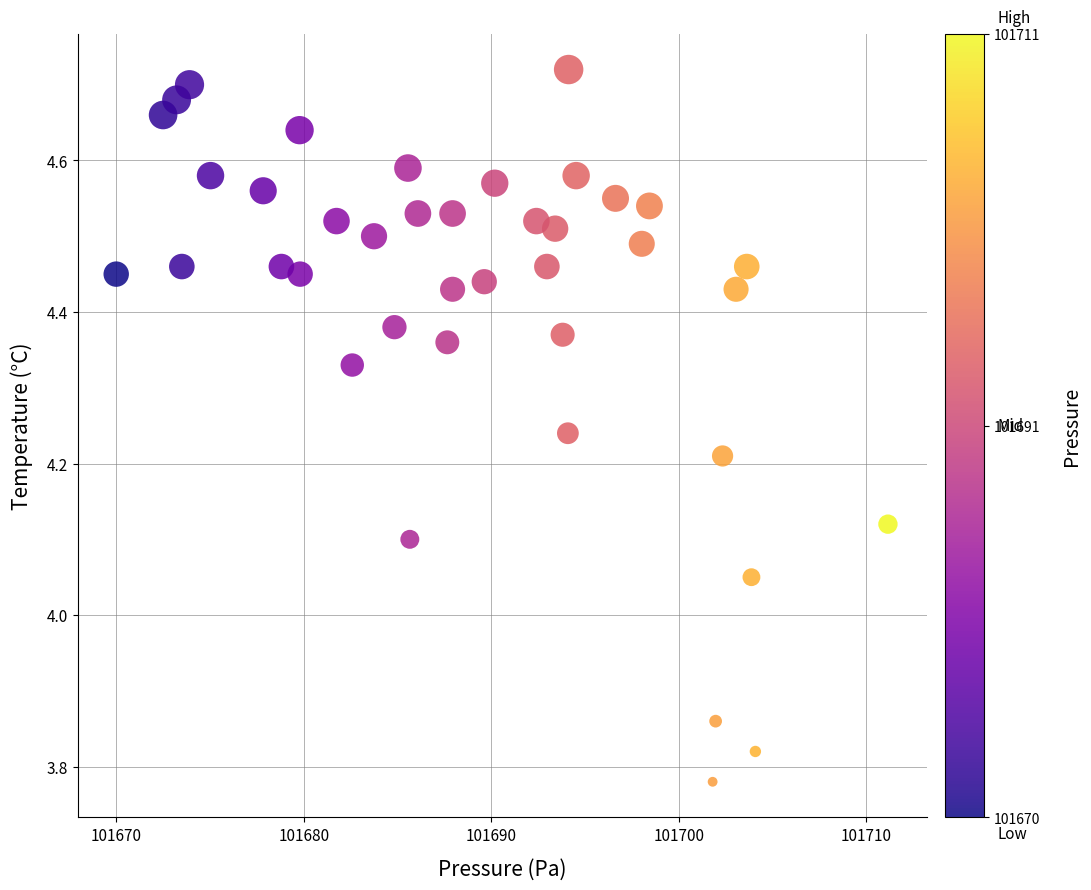

What is the range of Y values (max minus min)?

0.9